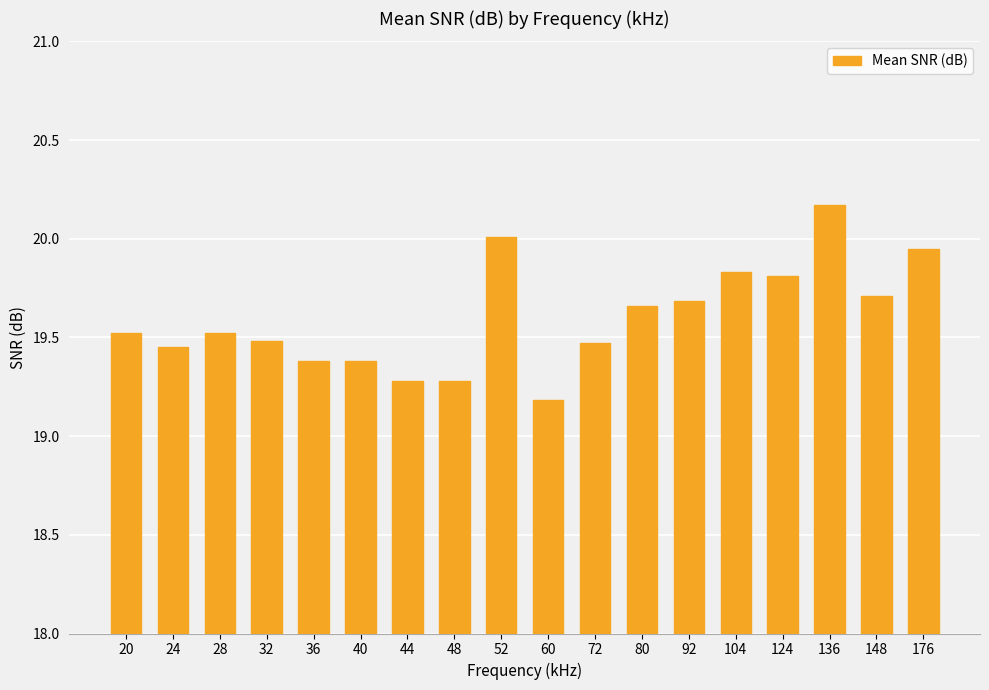

What is the sum of the values at 72 and 148?

39.2